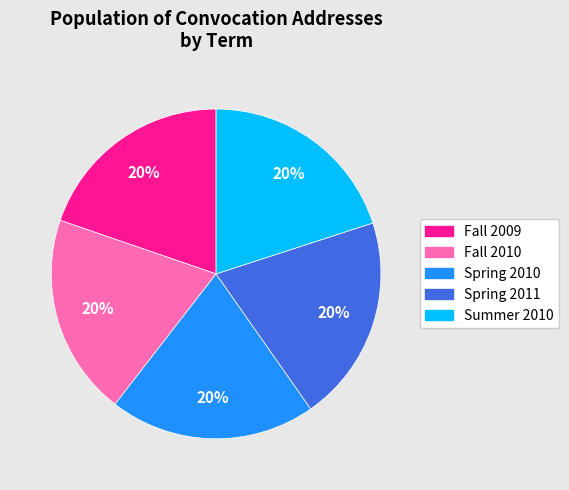

Combined, do Spring 2011 and Spring 2010 account for over 50%?

No